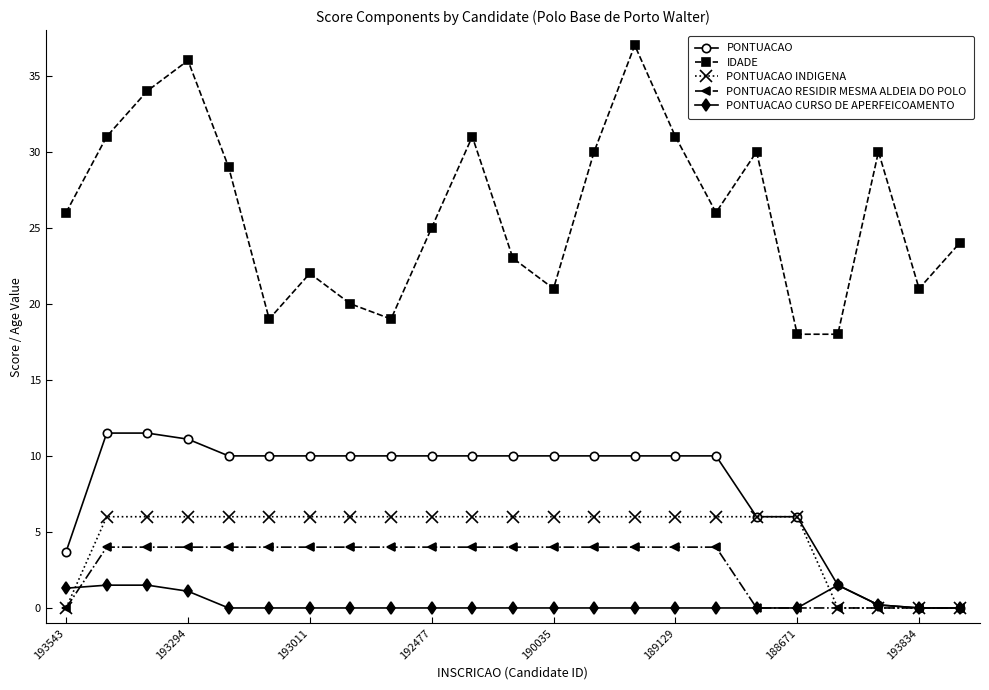

List the series in order of their peak value, highest first.

IDADE, PONTUACAO, PONTUACAO INDIGENA, PONTUACAO RESIDIR MESMA ALDEIA DO POLO, PONTUACAO CURSO DE APERFEICOAMENTO